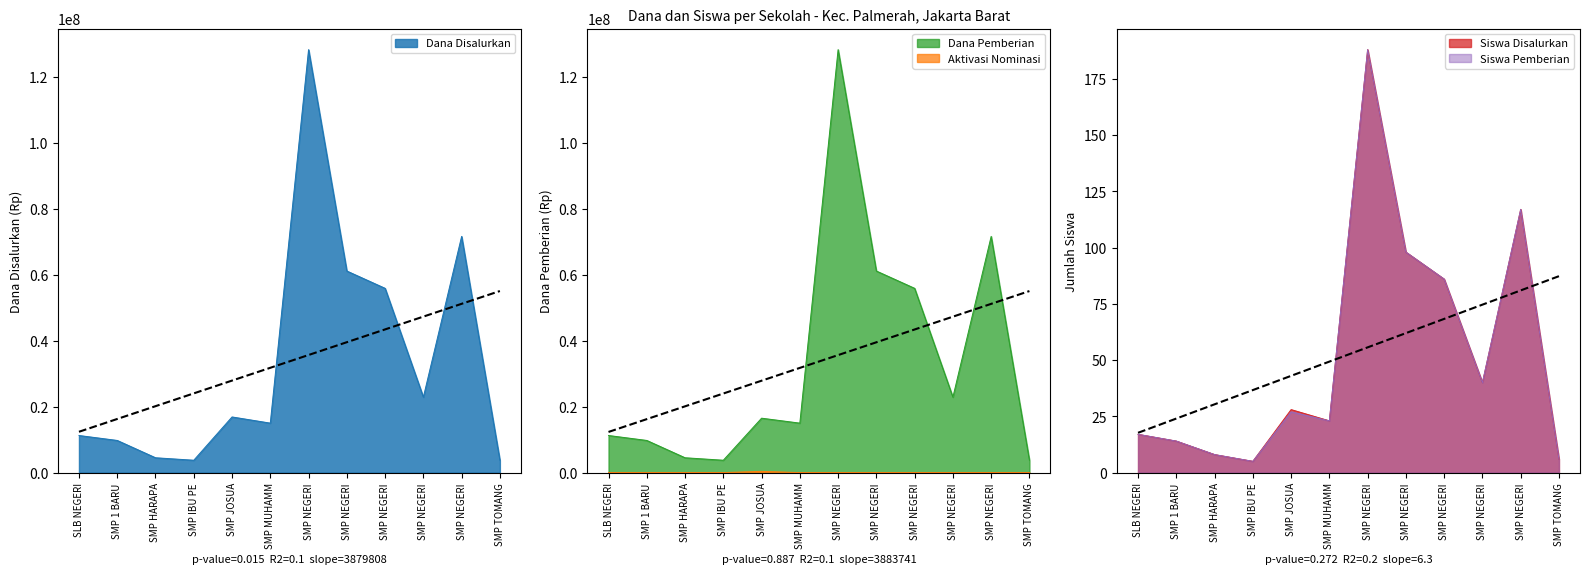

What is the difference between the second highest and second lowest values in the Siswa Disalurkan series?

111